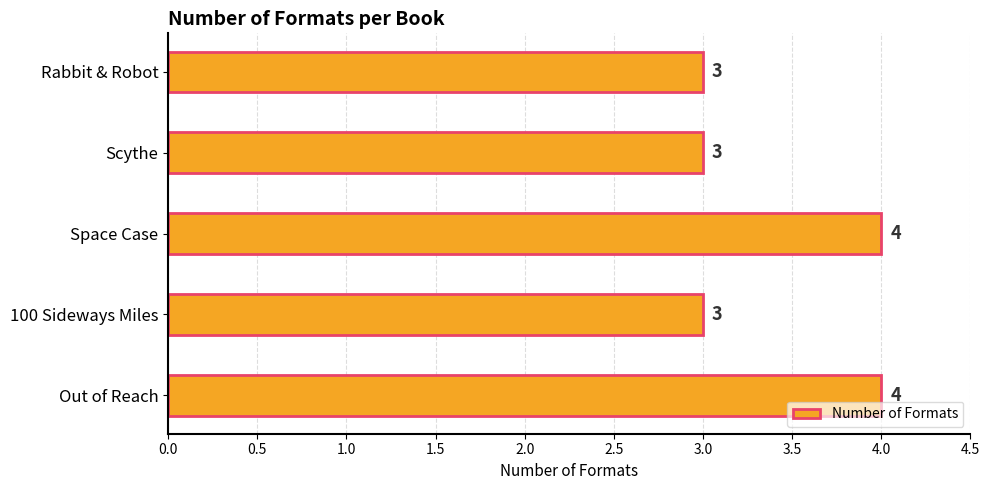

What is the minimum value shown in the chart?

3